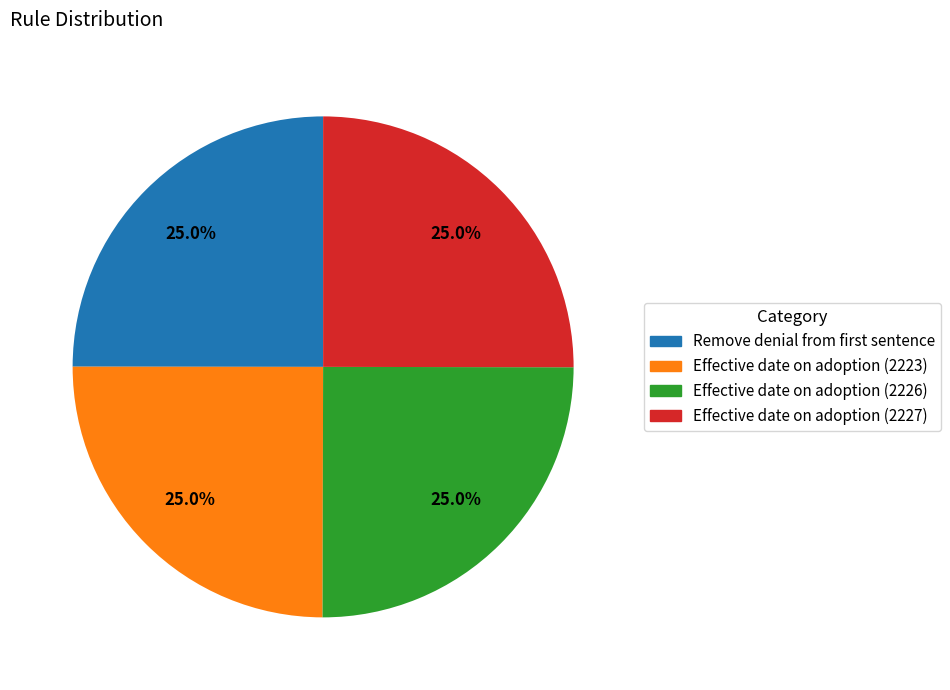

To the nearest percent, what is the average slice percentage?

25%